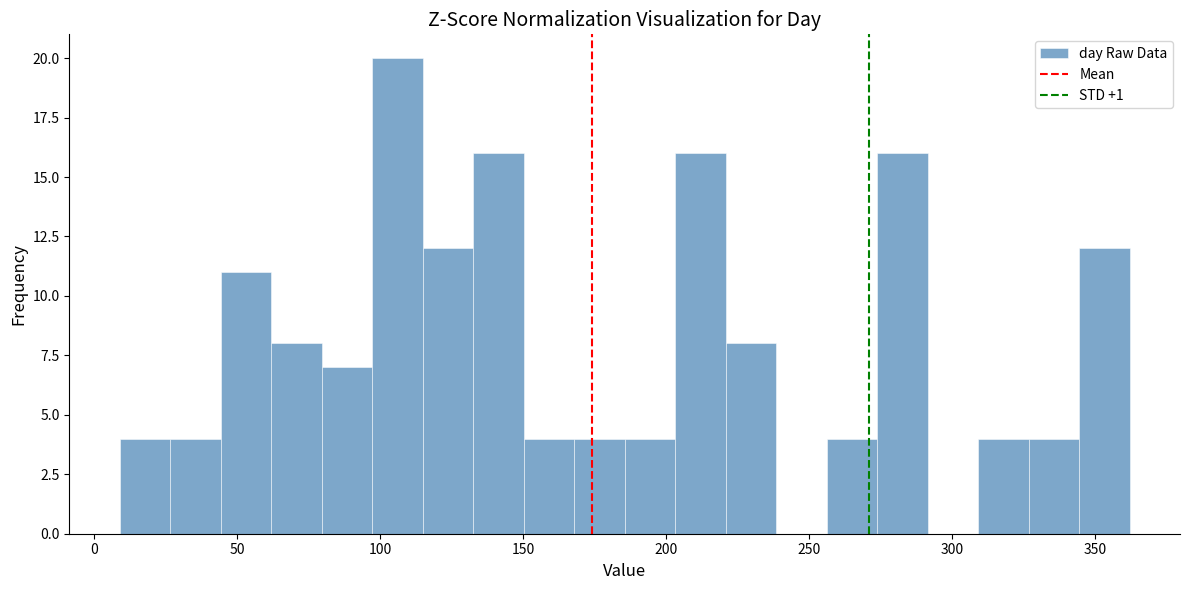

Around what value on the x-axis is the tallest bar? Give the approximate position of its centre, as read against the axis.

105